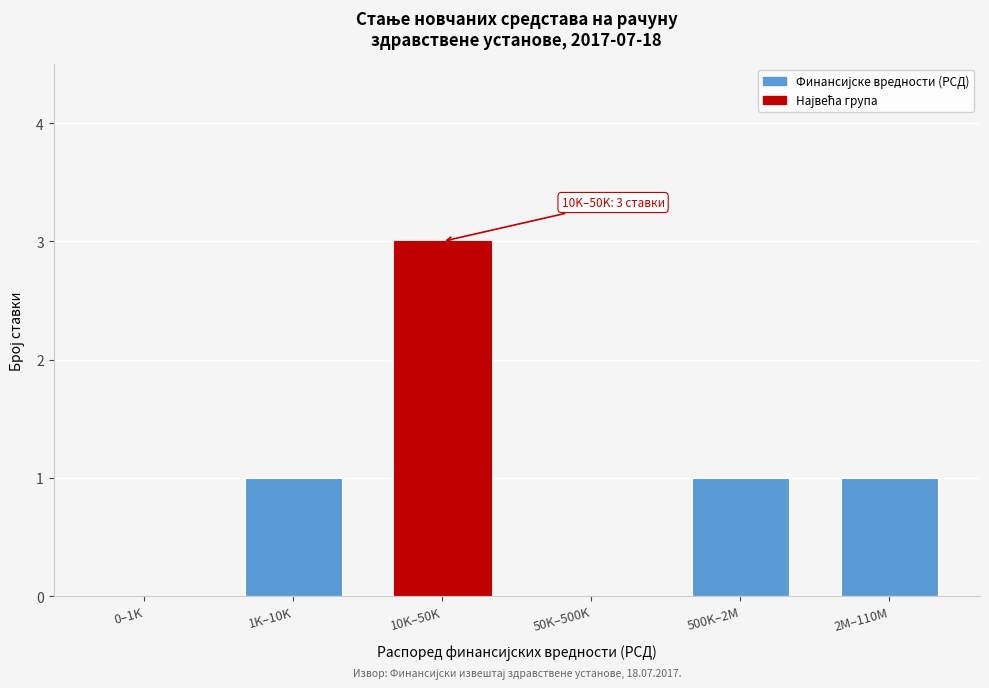

Reading left to right, what are all the values shown in this chart?

0–1K=0	1K–10K=1	10K–50K=3	50K–500K=0	500K–2M=1	2M–110M=1